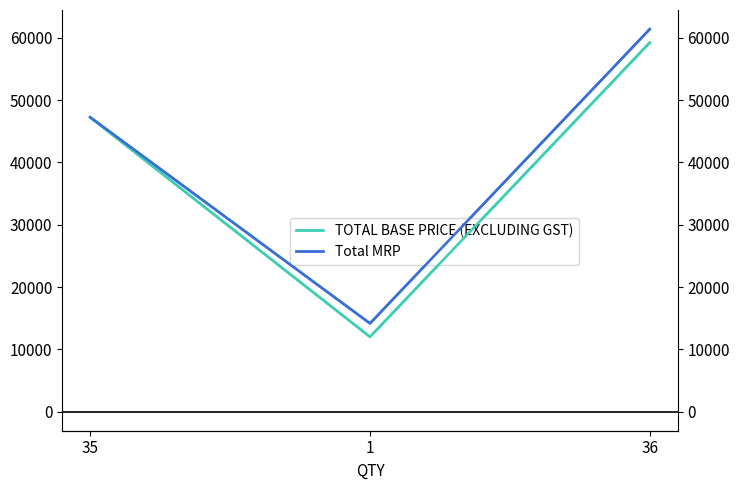

List the labels in order of TOTAL BASE PRICE (EXCLUDING GST) value, smallest first.

1, 35, 36